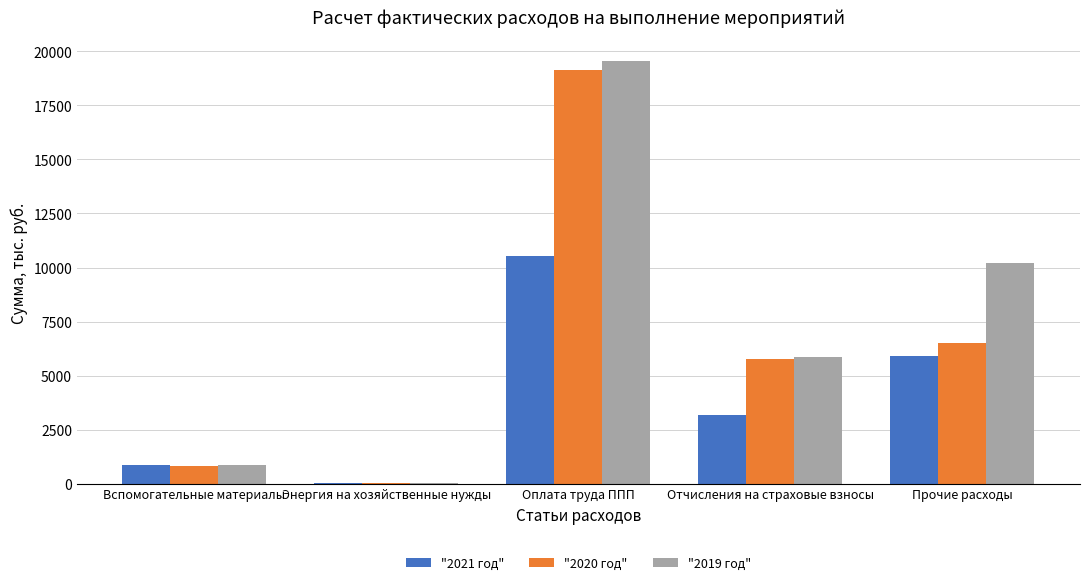

Between Вспомогательные материалы and Отчисления на страховые взносы, which series saw the biggest shift?

"2019 год"